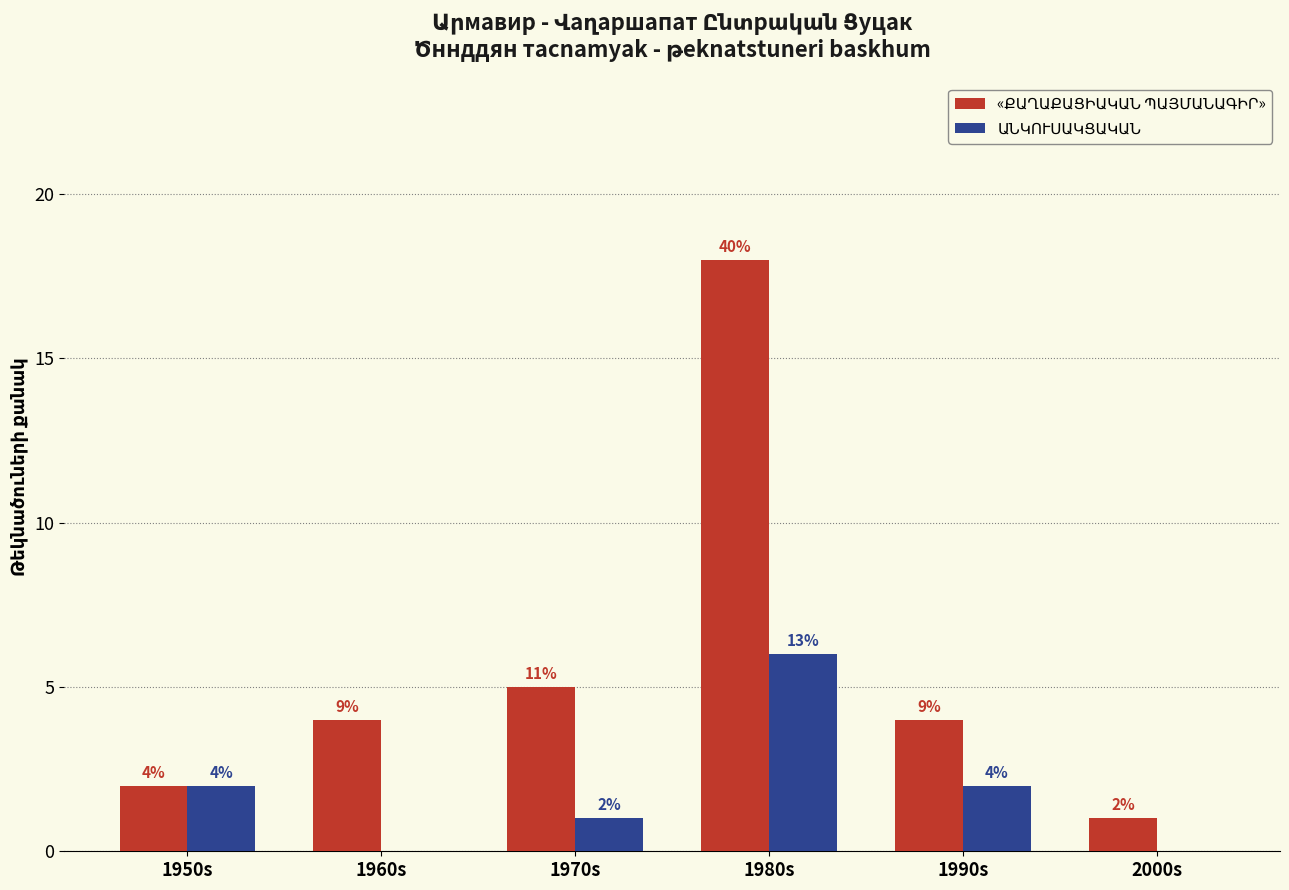

At which category is the sum across all series the highest?

1980s